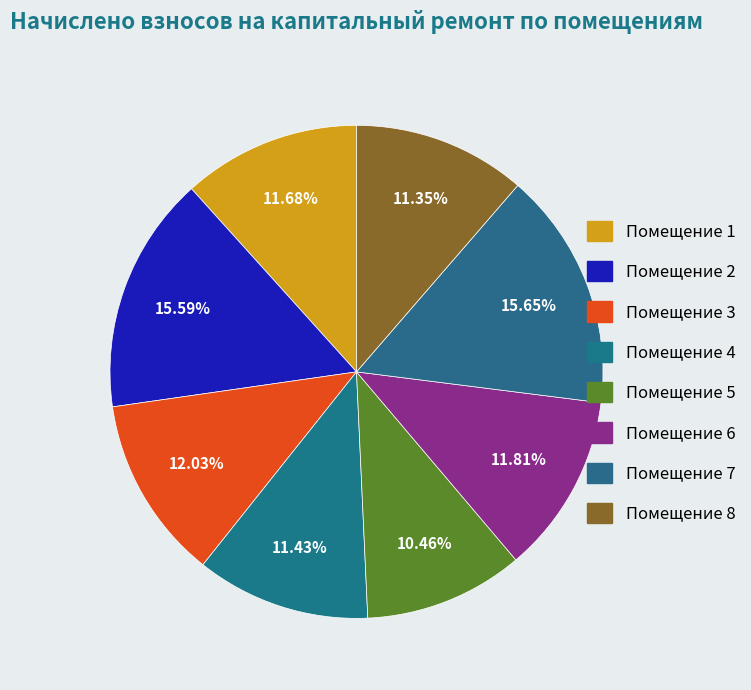

How many segments does this pie chart have?

8